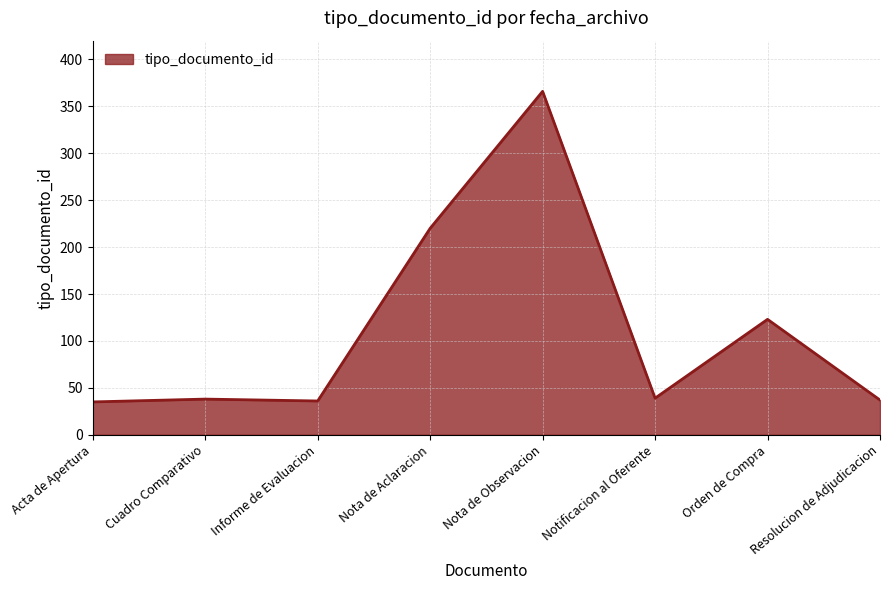

True or false: the data shows 17 at Resolucion de Adjudicacion.

False